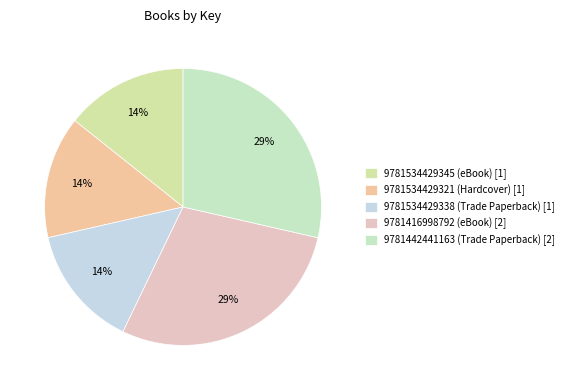

What is the smallest slice in the pie chart?

9781534429345 (eBook)